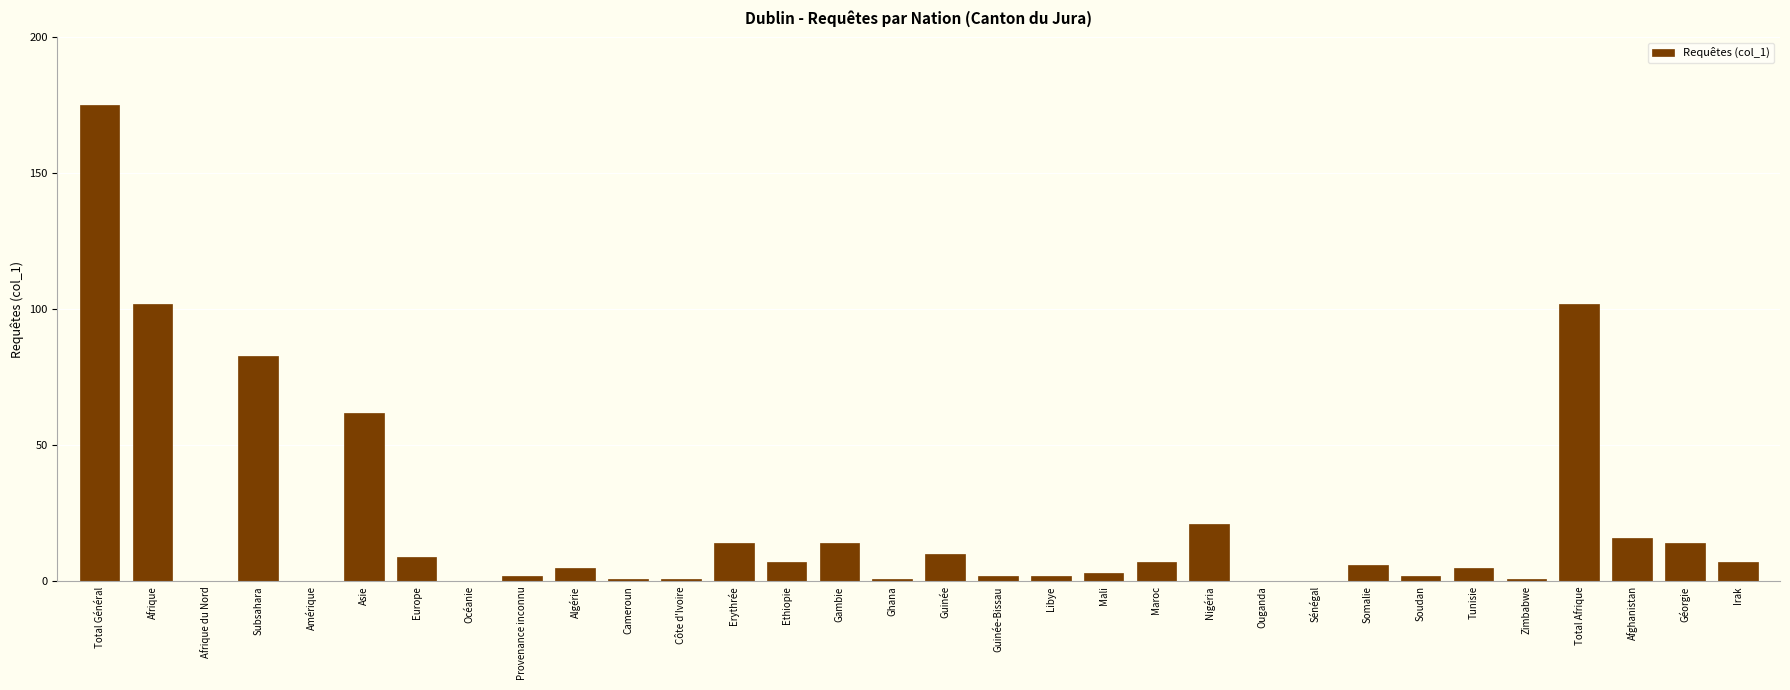

Which has a higher value, Maroc or Océanie?

Maroc